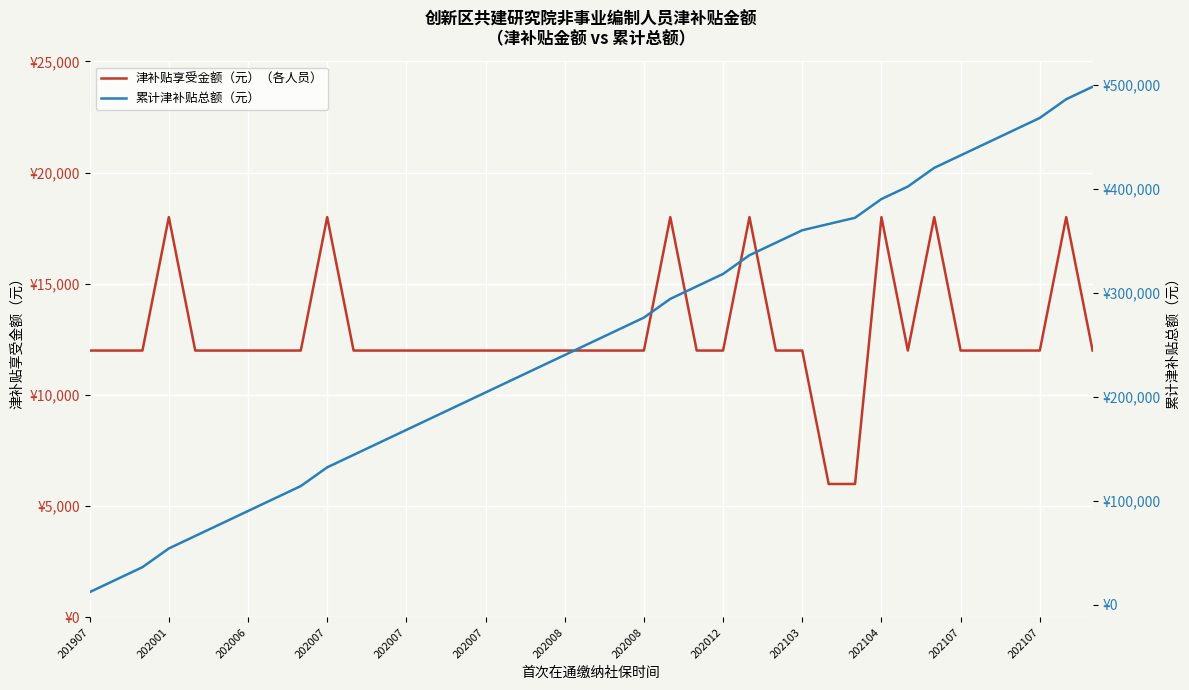

True or false: 津补贴享受金额（元）（各人员） and 累计津补贴总额（元） intersect in this chart.

False